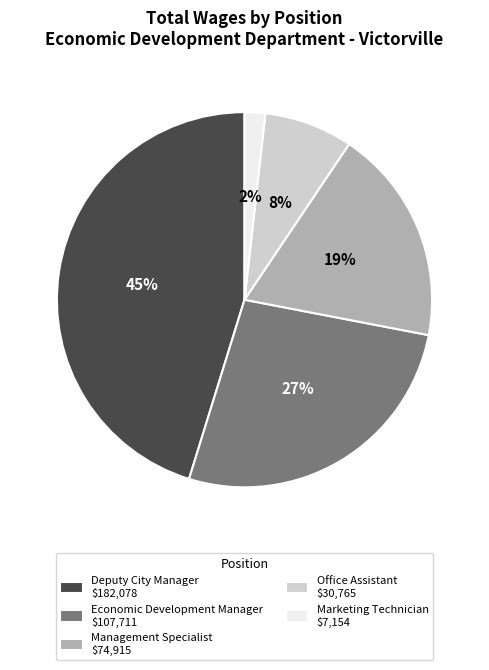

Do Office Assistant and Marketing Technician together represent more than half of the pie?

No